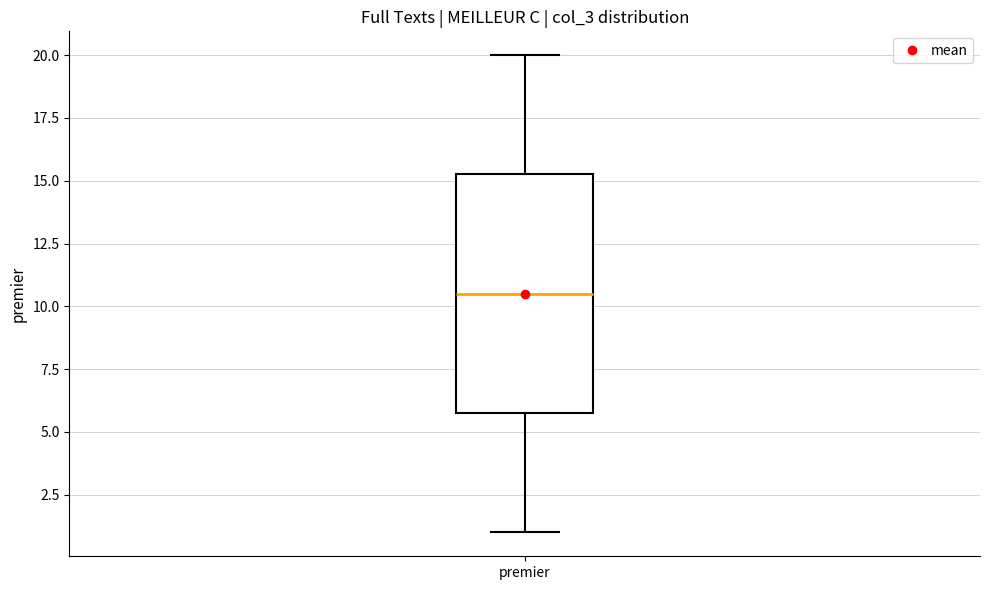

Where is the lower edge of the box for premier on the y-axis? The values are not printed on the chart, so give them approximately, as read against the axis.

6.0